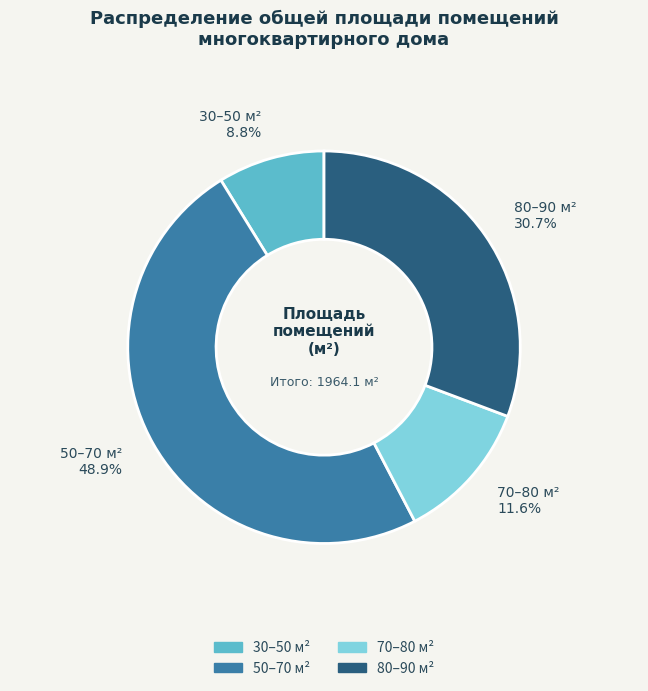

Between 30–50 м² and 50–70 м², which is larger?

50–70 м²